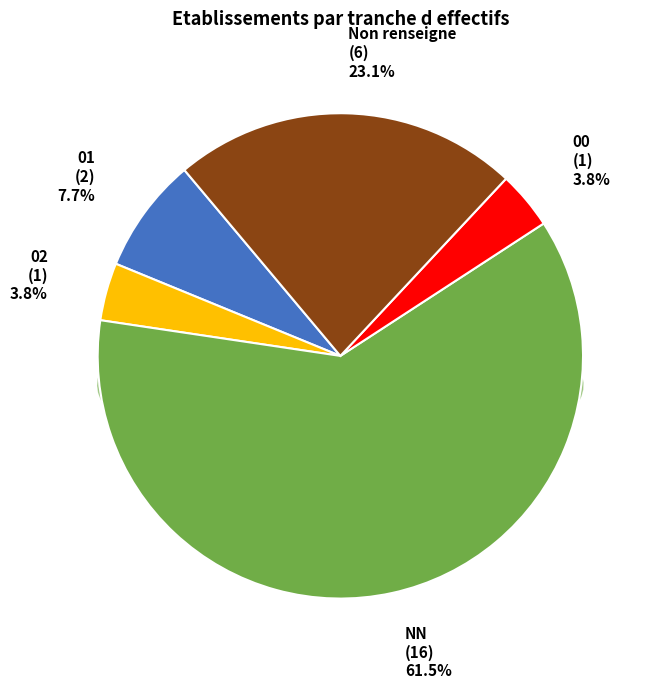

Which slice represents more than half of the pie?

NN